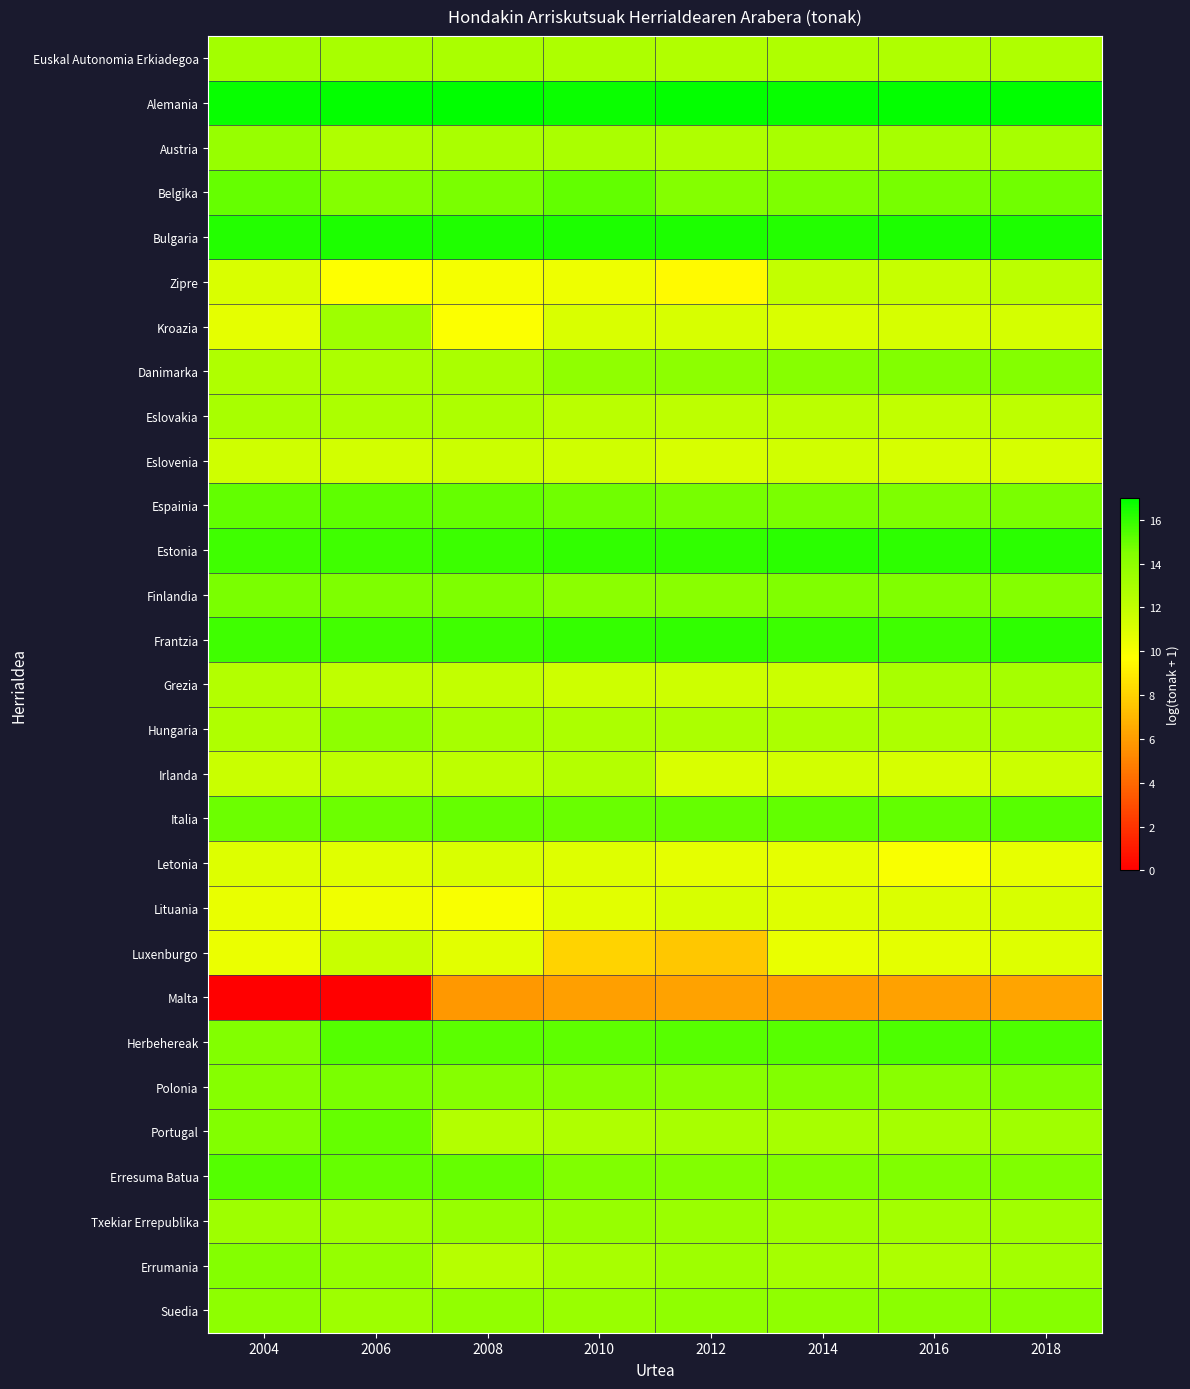

Reading left to right, transcribe all the data shown in this chart.

Euskal Autonomia Erkiadegoa: 2004=13.1	2006=13.0	2008=12.9	2010=12.8	2012=12.6	2014=12.7	2016=12.7	2018=12.7
Alemania: 2004=16.8	2006=16.9	2008=17.0	2010=16.8	2012=16.9	2014=16.8	2016=16.9	2018=16.9
Austria: 2004=13.7	2006=12.7	2008=12.9	2010=12.9	2012=12.7	2014=13.0	2016=13.0	2018=13.0
Belgika: 2004=15.0	2006=14.4	2008=14.6	2010=15.1	2012=14.3	2014=14.6	2016=14.7	2018=14.8
Bulgaria: 2004=16.3	2006=16.4	2008=16.4	2010=16.4	2012=16.4	2014=16.3	2016=16.4	2018=16.4
Zipre: 2004=11.1	2006=9.7	2008=10.1	2010=10.3	2012=9.5	2014=12.0	2016=11.9	2018=12.3
Kroazia: 2004=10.7	2006=13.3	2008=9.8	2010=11.1	2012=11.2	2014=11.1	2016=11.2	2018=11.3
Danimarka: 2004=12.7	2006=12.8	2008=12.9	2010=13.9	2012=14.0	2014=14.3	2016=14.4	2018=14.4
Eslovakia: 2004=13.0	2006=12.8	2008=12.8	2010=12.3	2012=12.2	2014=12.2	2016=12.0	2018=12.2
Eslovenia: 2004=11.5	2006=11.4	2008=11.7	2010=11.5	2012=11.2	2014=11.4	2016=11.2	2018=11.2
Espainia: 2004=15.1	2006=15.1	2008=15.0	2010=14.8	2012=14.7	2014=14.7	2016=14.6	2018=14.7
Estonia: 2004=15.8	2006=15.7	2008=15.9	2010=16.0	2012=16.0	2014=16.1	2016=16.1	2018=16.2
Finlandia: 2004=14.6	2006=14.6	2008=14.6	2010=14.1	2012=14.2	2014=14.5	2016=14.5	2018=14.4
Frantzia: 2004=15.7	2006=15.7	2008=15.7	2010=16.0	2012=16.0	2014=15.8	2016=15.8	2018=16.1
Grezia: 2004=12.6	2006=12.1	2008=12.0	2010=11.6	2012=11.6	2014=11.7	2016=12.9	2018=13.1
Hungaria: 2004=12.7	2006=14.0	2008=13.0	2010=12.8	2012=12.8	2014=12.8	2016=12.7	2018=12.9
Irlanda: 2004=11.7	2006=12.2	2008=12.2	2010=12.5	2012=11.1	2014=11.4	2016=11.3	2018=11.7
Italia: 2004=14.9	2006=14.9	2008=15.0	2010=14.9	2012=15.0	2014=15.1	2016=15.1	2018=15.3
Letonia: 2004=11.0	2006=10.9	2008=11.1	2010=10.9	2012=10.6	2014=10.7	2016=9.9	2018=10.6
Lituania: 2004=10.5	2006=10.2	2008=9.9	2010=10.8	2012=11.2	2014=10.9	2016=11.0	2018=11.2
Luxenburgo: 2004=10.4	2006=11.8	2008=10.8	2010=8.1	2012=7.6	2014=10.5	2016=10.7	2018=10.9
Malta: 2004=0.0	2006=0.0	2008=5.8	2010=6.1	2012=6.2	2014=6.1	2016=6.2	2018=6.3
Herbehereak: 2004=14.4	2006=15.3	2008=15.2	2010=15.2	2012=15.3	2014=15.3	2016=15.5	2018=15.5
Polonia: 2004=14.3	2006=14.6	2008=14.3	2010=14.3	2012=14.2	2014=14.4	2016=14.1	2018=14.6
Portugal: 2004=14.5	2006=15.0	2008=12.6	2010=12.7	2012=13.0	2014=13.1	2016=13.1	2018=13.3
Erresuma Batua: 2004=15.4	2006=15.0	2008=15.0	2010=14.5	2012=14.5	2014=14.5	2016=14.5	2018=14.5
Txekiar Errepublika: 2004=13.4	2006=13.3	2008=13.6	2010=13.6	2012=13.5	2014=13.3	2016=13.2	2018=13.2
Errumania: 2004=14.3	2006=13.7	2008=12.5	2010=13.0	2012=13.3	2014=13.1	2016=12.8	2018=13.2
Suedia: 2004=14.0	2006=13.4	2008=13.8	2010=13.6	2012=13.9	2014=13.9	2016=14.1	2018=14.3